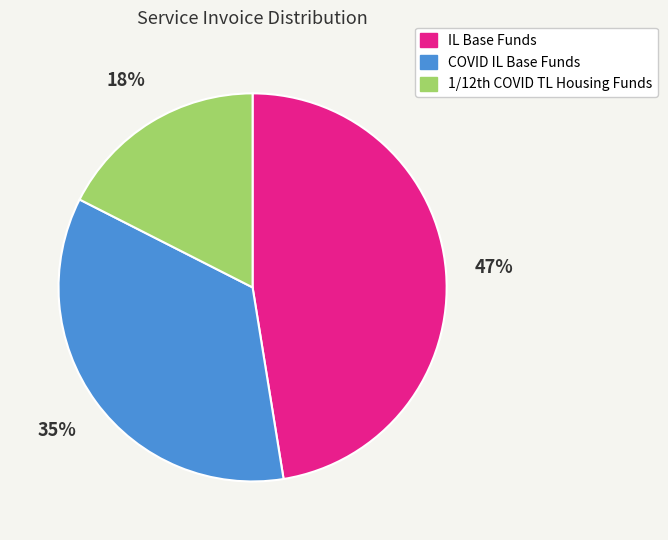

To the nearest percent, what is the average slice percentage?

33%